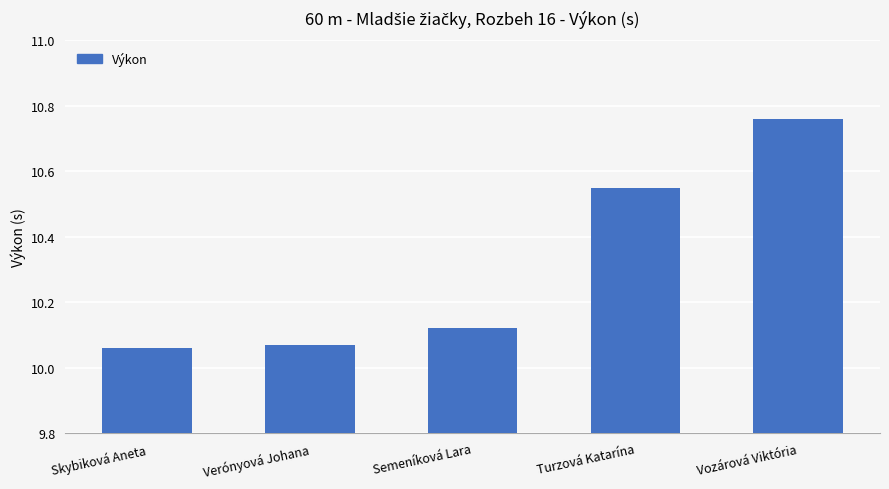

List the labels in order of value, smallest first.

Skybiková Aneta, Verónyová Johana, Semeníková Lara, Turzová Katarína, Vozárová Viktória